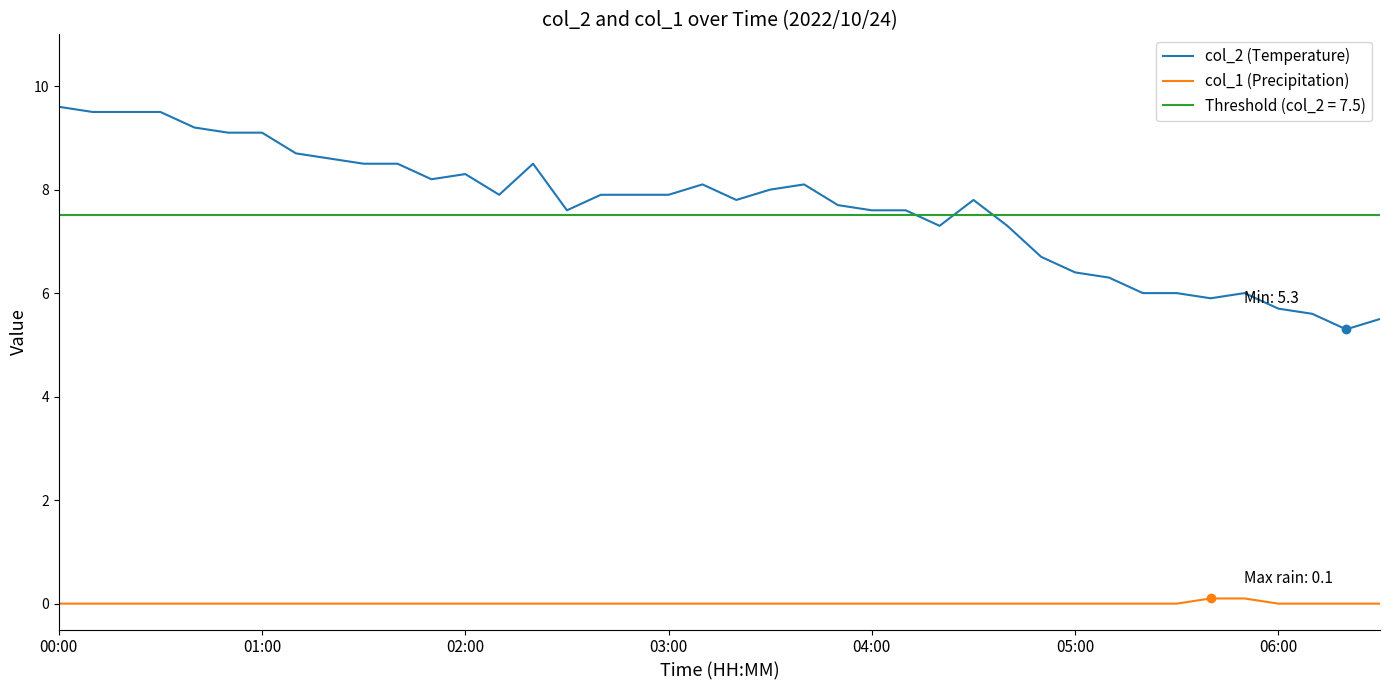

True or false: col_1 (Precipitation) and col_2 (Temperature) intersect in this chart.

False